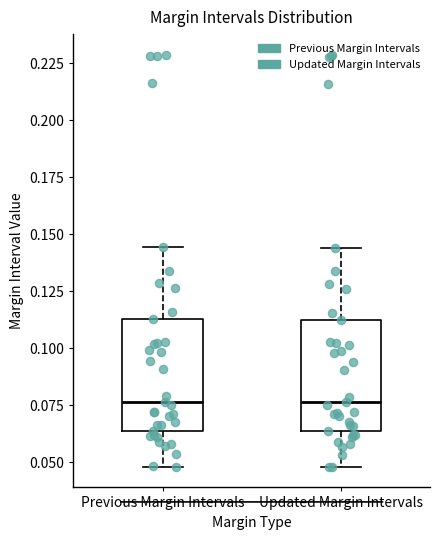

Reading left to right, read every box against the y-axis: the position of its median line, the range the box covers, and the ends of its whiskers. The values are not printed on the chart, so give them approximately, as read against the axis.

Previous Margin Intervals: median 0.075, box 0.065 to 0.115, whiskers 0.050 to 0.145
Updated Margin Intervals: median 0.075, box 0.065 to 0.115, whiskers 0.050 to 0.145